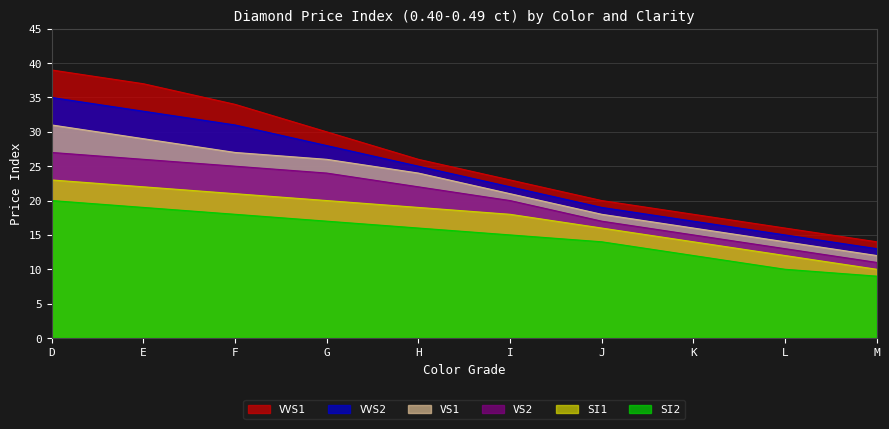

What is the difference between the VVS2 values at L and H?

10